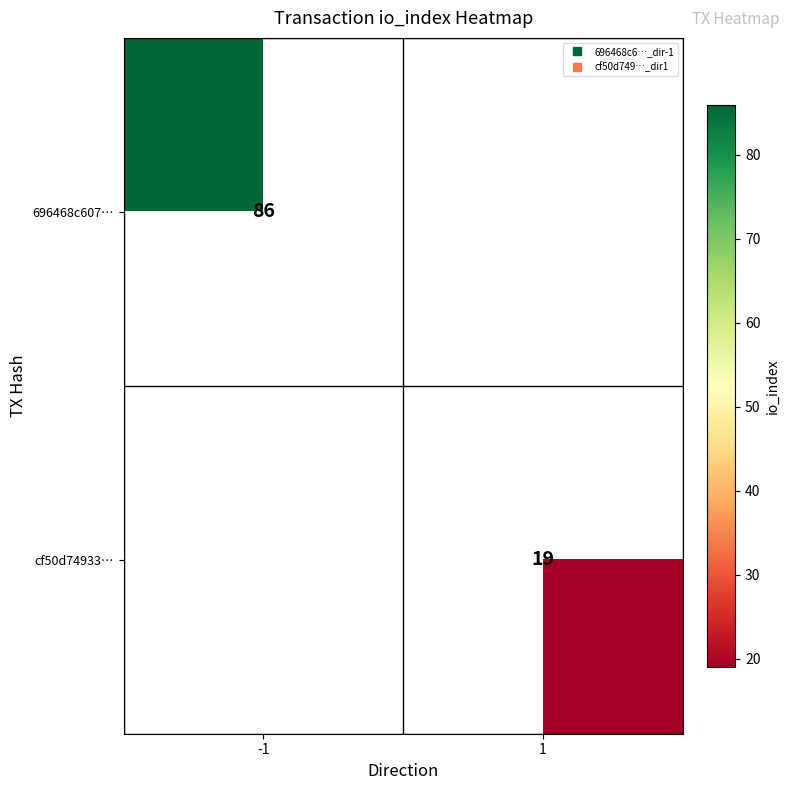

Which category has the lowest value in the 696468c607… series?

-1